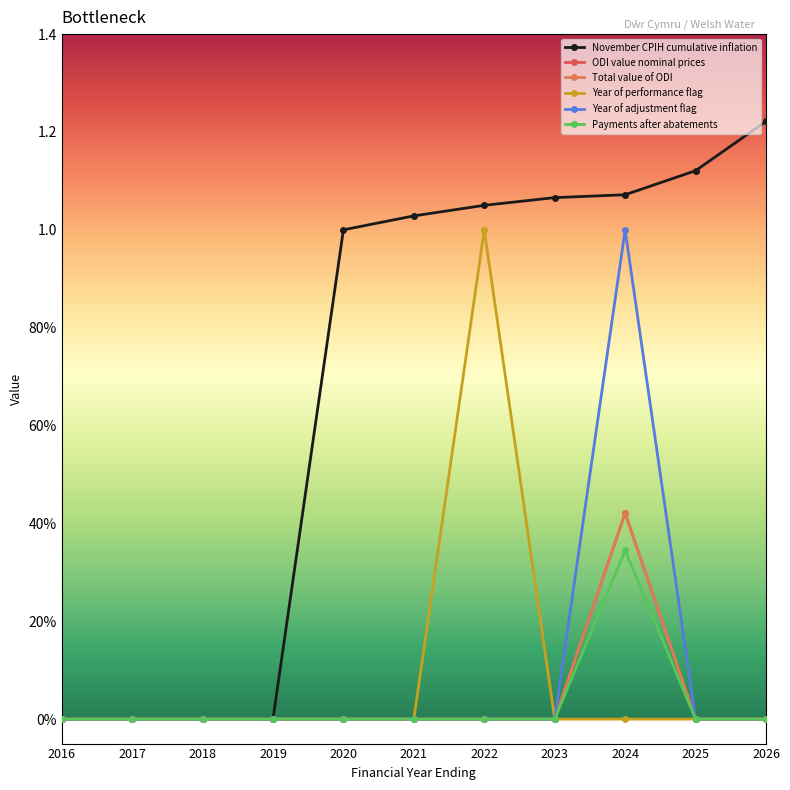

At how many categories does at least one series exceed 1?

6